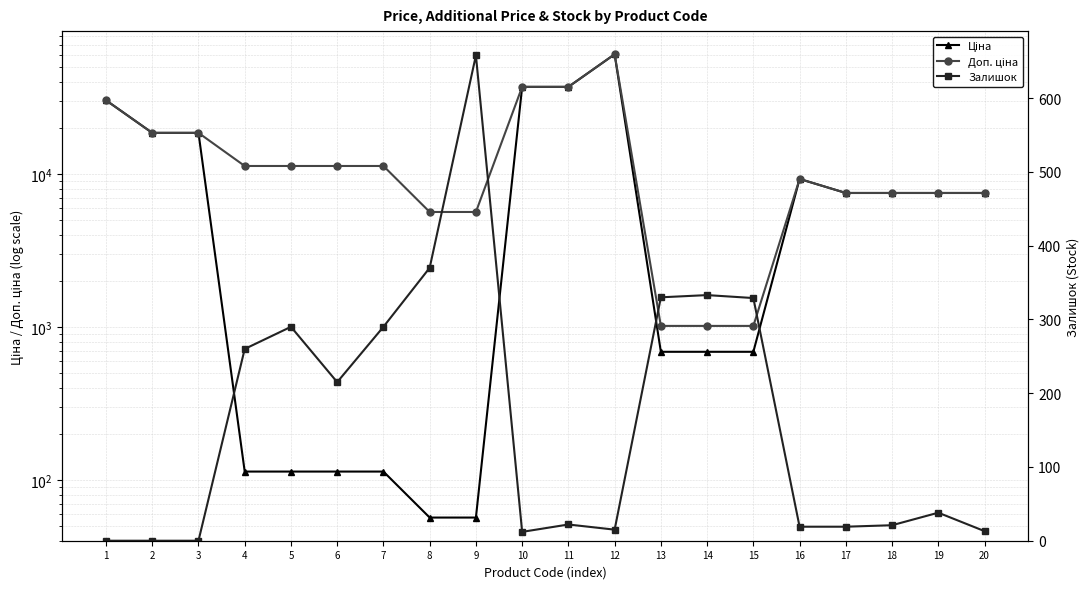

What is the difference between the highest and lowest values at 1?

30512.3